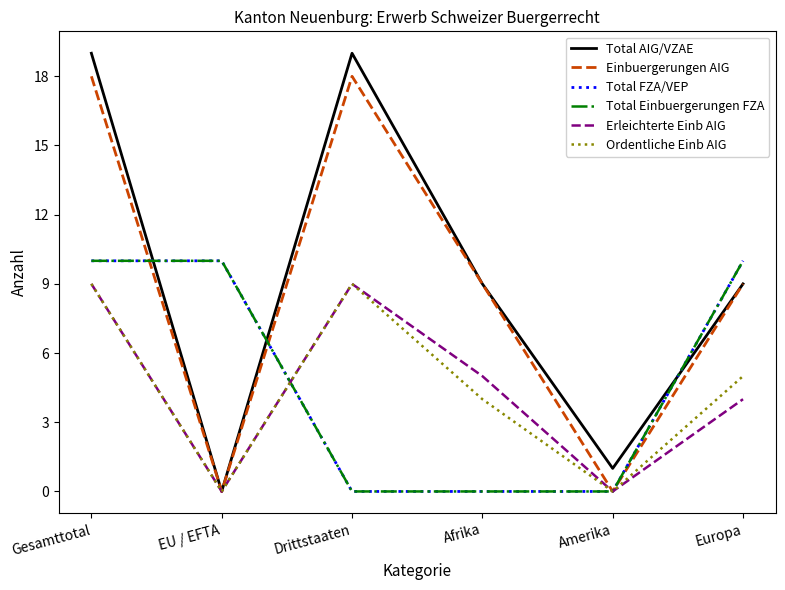

At which category is the sum across all series the highest?

Gesamttotal